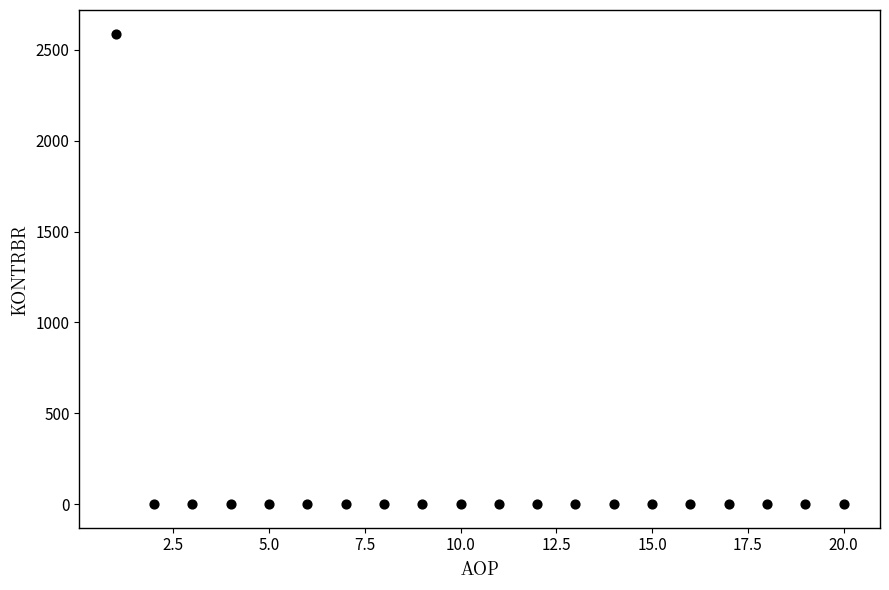

What is the range of Y values (max minus min)?

2589.4